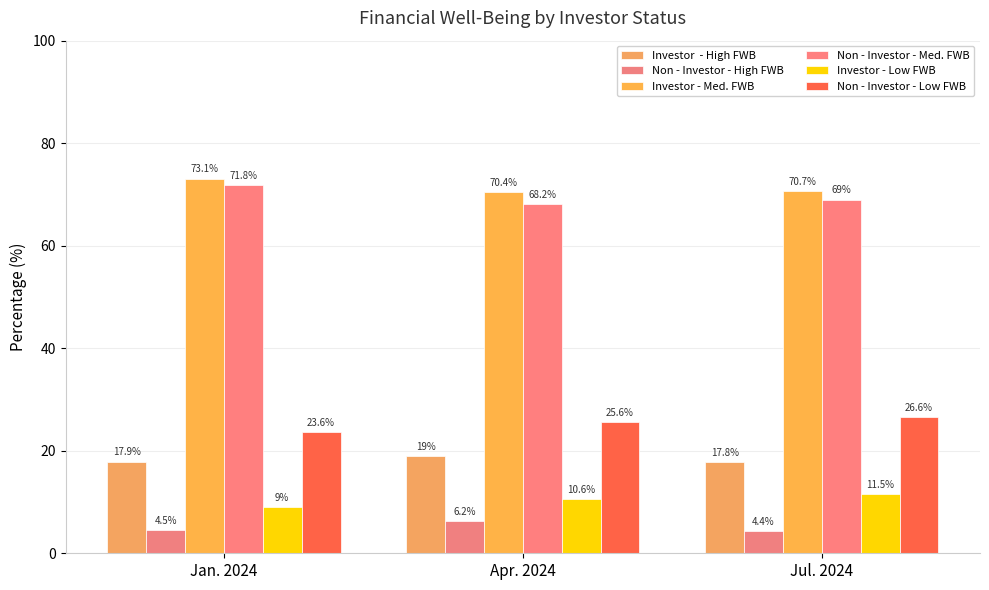

Reading left to right, what are all the values shown in this chart?

Investor  - High FWB: 17.9	19.0	17.8
Non - Investor - High FWB: 4.5	6.2	4.4
Investor - Med. FWB: 73.1	70.4	70.7
Non - Investor - Med. FWB: 71.8	68.2	69.0
Investor - Low FWB: 9.0	10.6	11.5
Non - Investor - Low FWB: 23.6	25.6	26.6